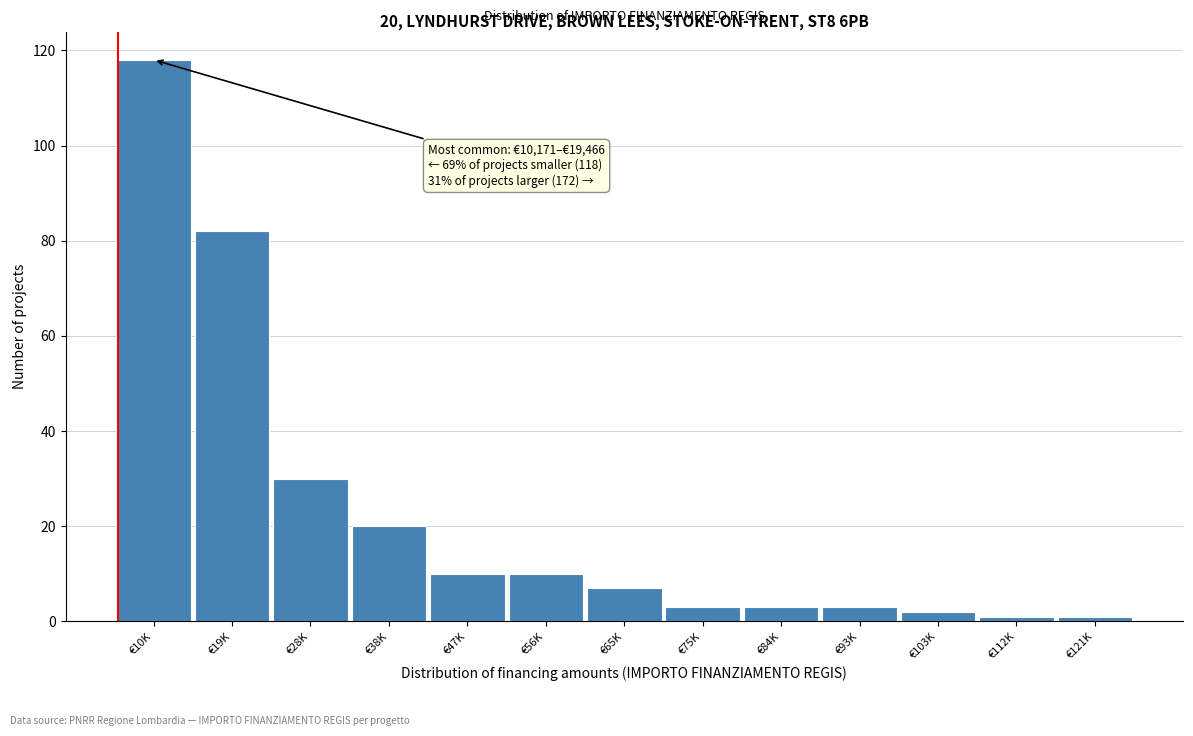

Reading left to right, what are all the values shown in this chart?

118	82	30	20	10	10	7	3	3	3	2	1	1